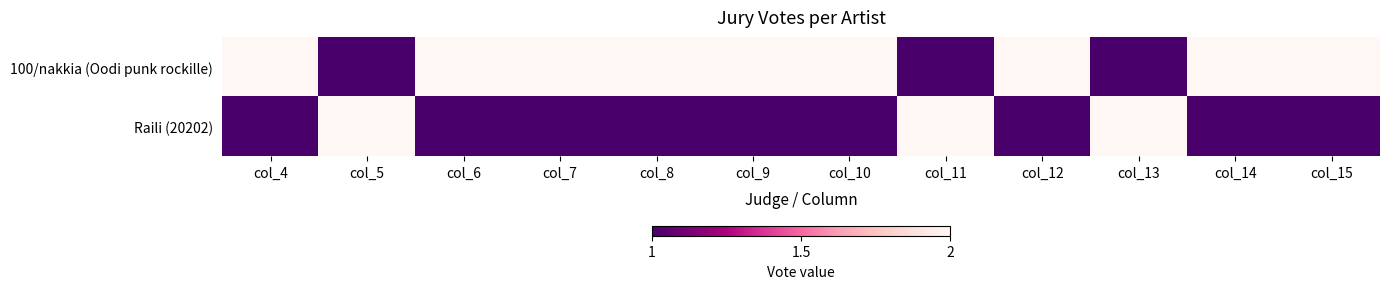

At which category is the sum across all series the highest?

col_4